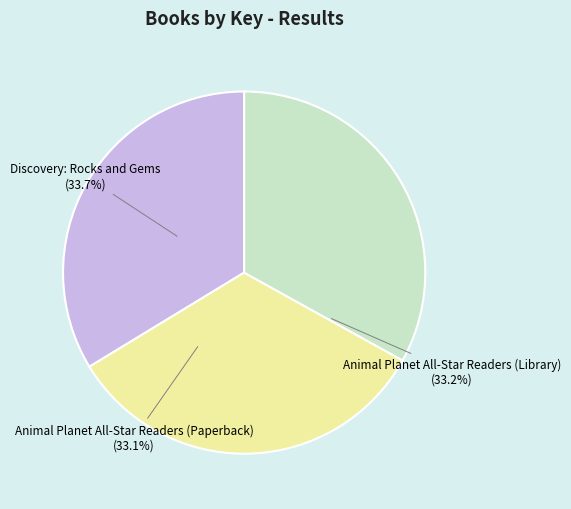

Combined, do Discovery: Rocks and Gems and Animal Planet All-Star Readers (Library) account for over 50%?

Yes